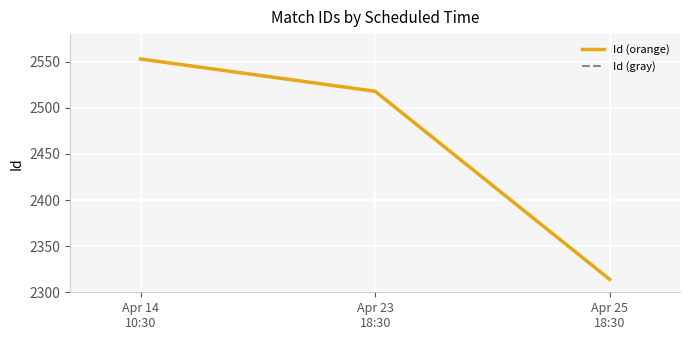

What is the average value of the Id (orange) series?

2462